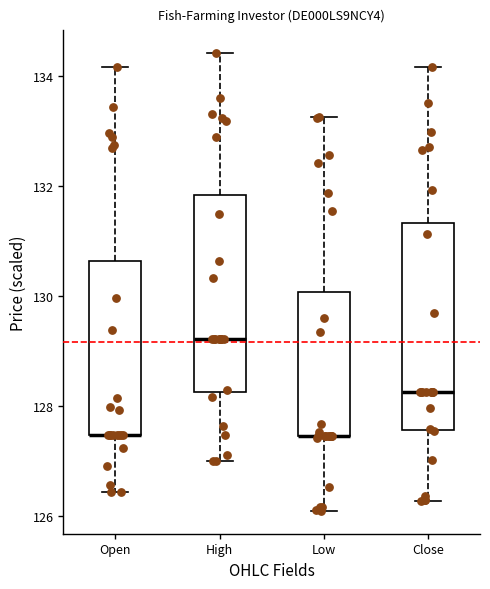

Where is the upper edge of the box for Low on the y-axis? The values are not printed on the chart, so give them approximately, as read against the axis.

130.0